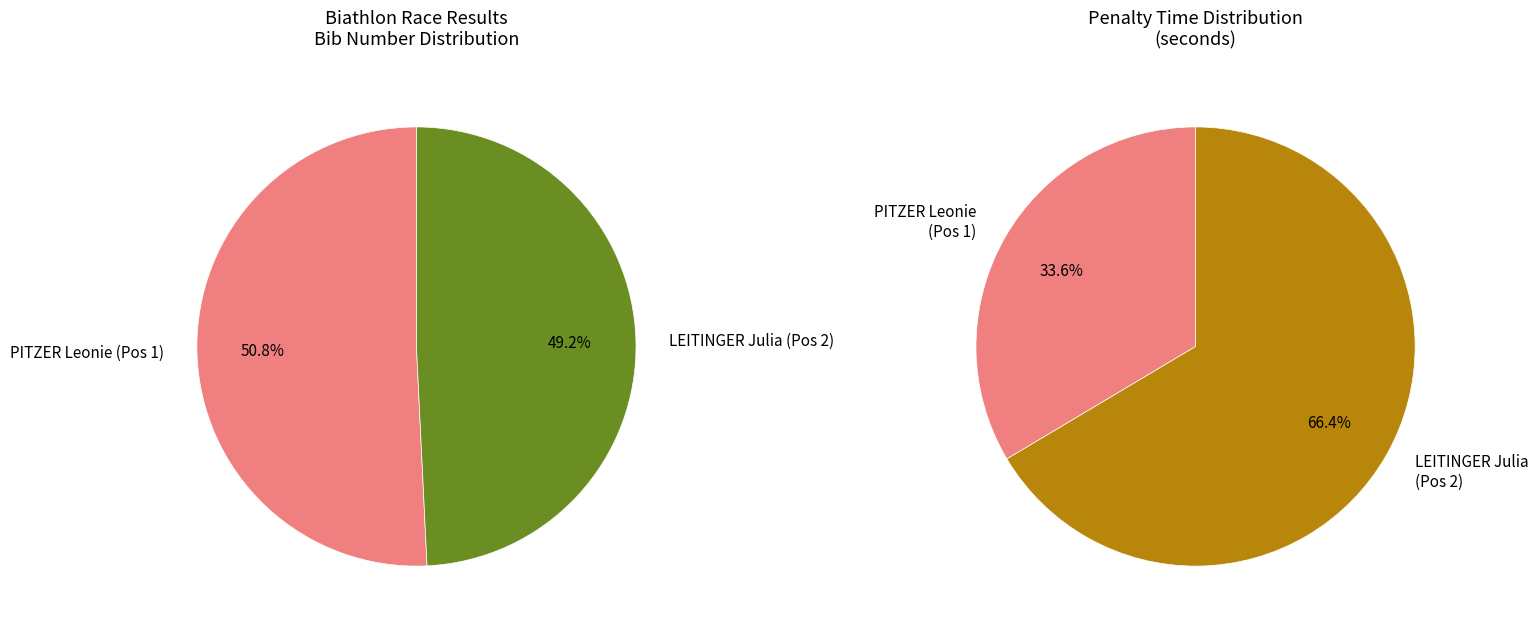

Combined, what portion of the pie is LEITINGER Julia (Pos 2) and PITZER Leonie (Pos 1)?

100.0%